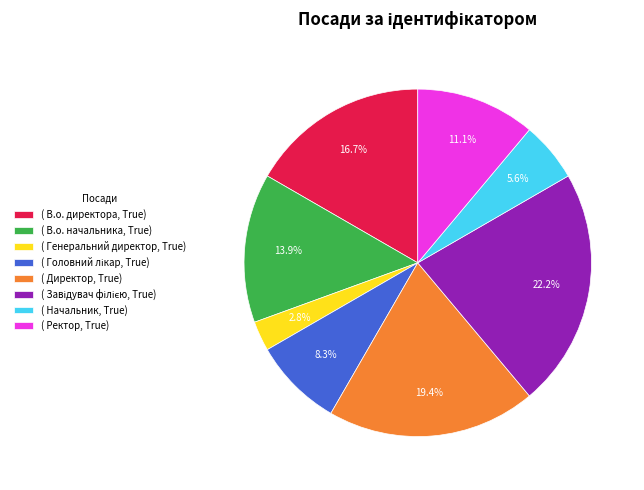

Which slice is the smallest?

( Генеральний директор, True)